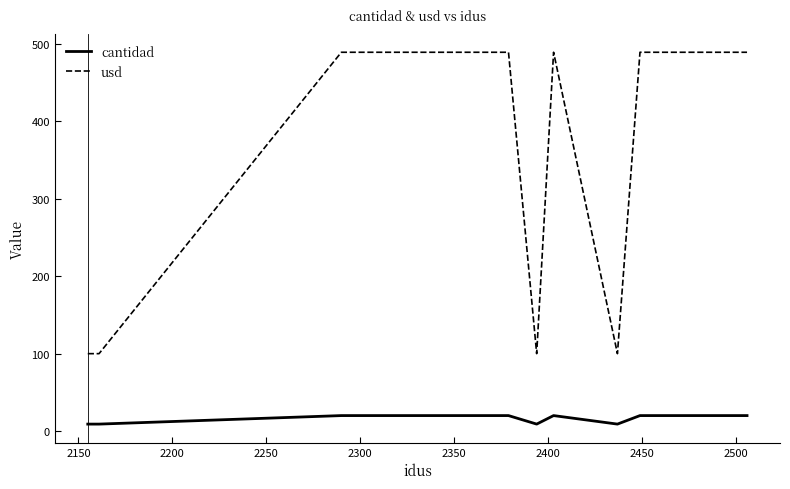

What is the average value of the usd series?

364.8